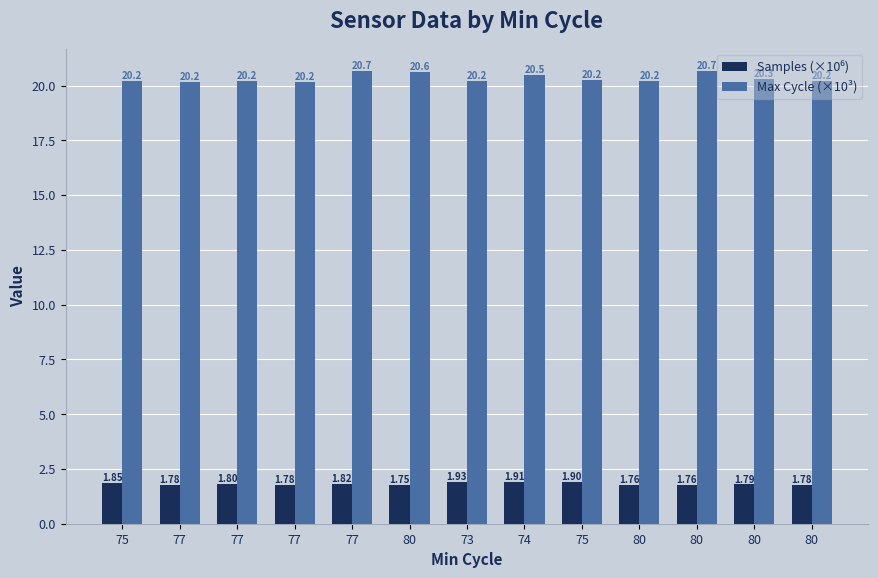

How many bars are there in each group?

2